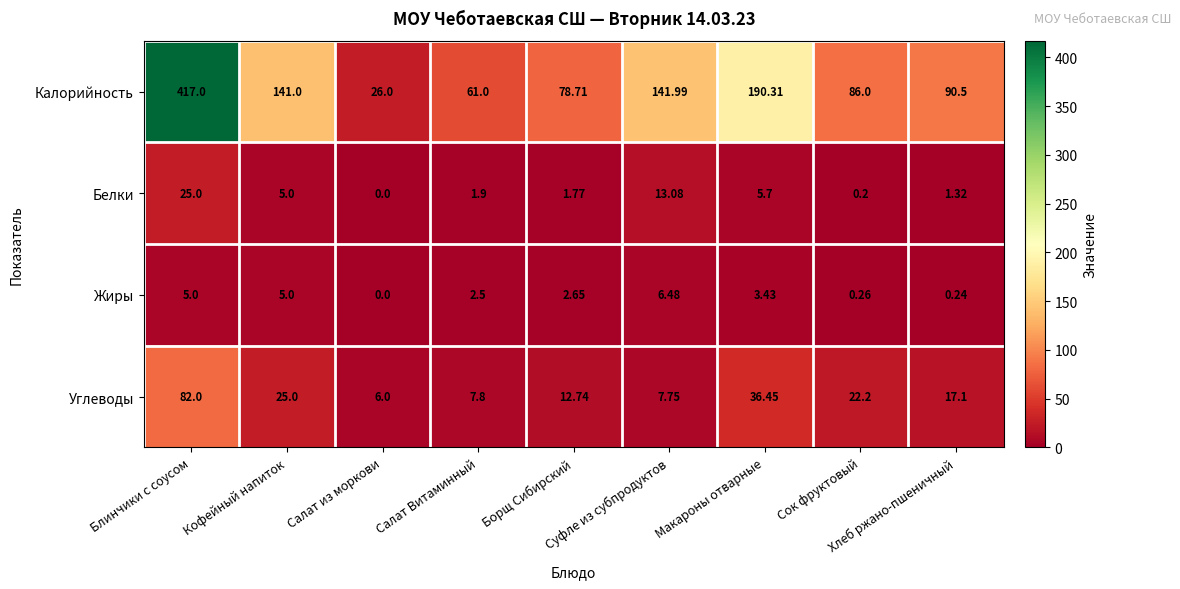

How many values in the Калорийность series exceed 90?

5